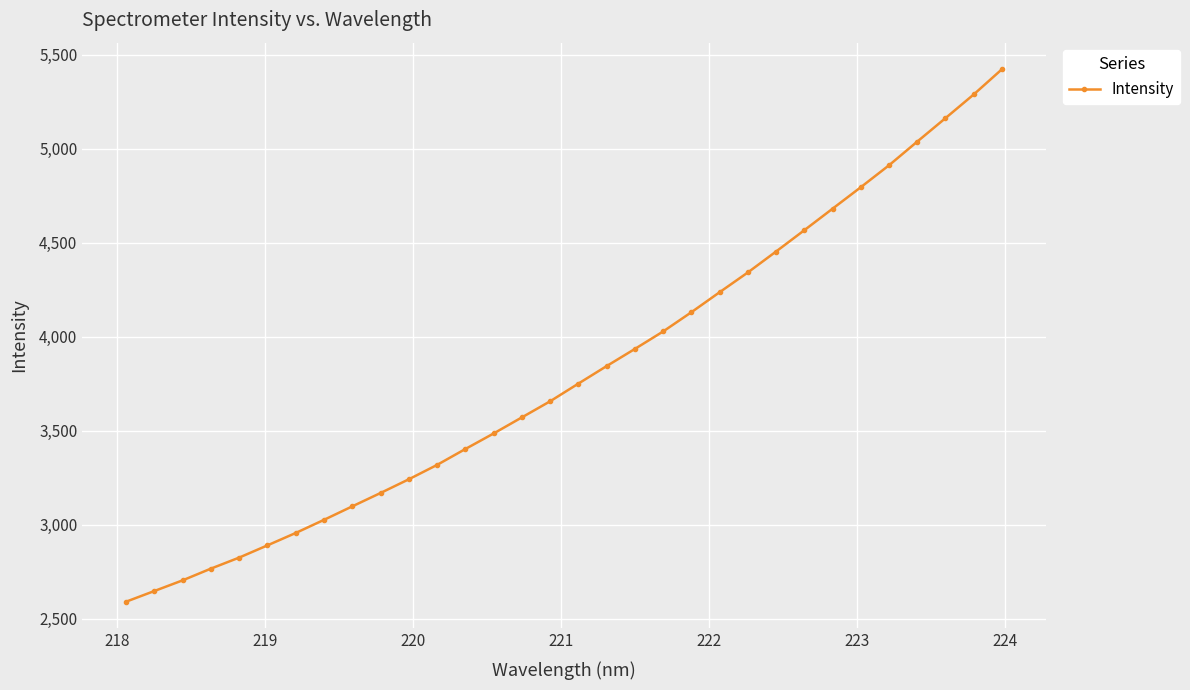

True or false: there are more than 2 points higher than both neighbors.

False